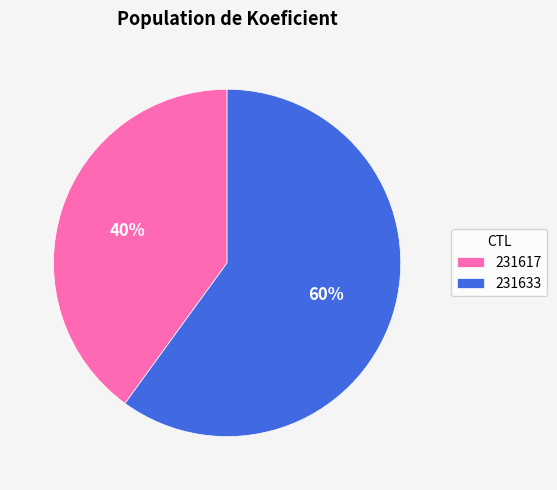

How many slices are in this pie chart?

2